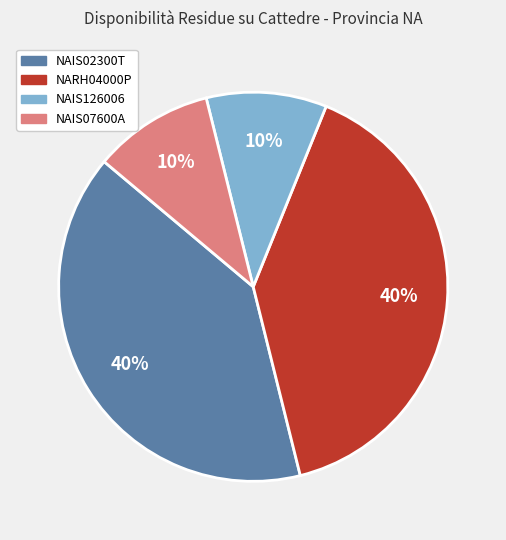

How many slices are in this pie chart?

4